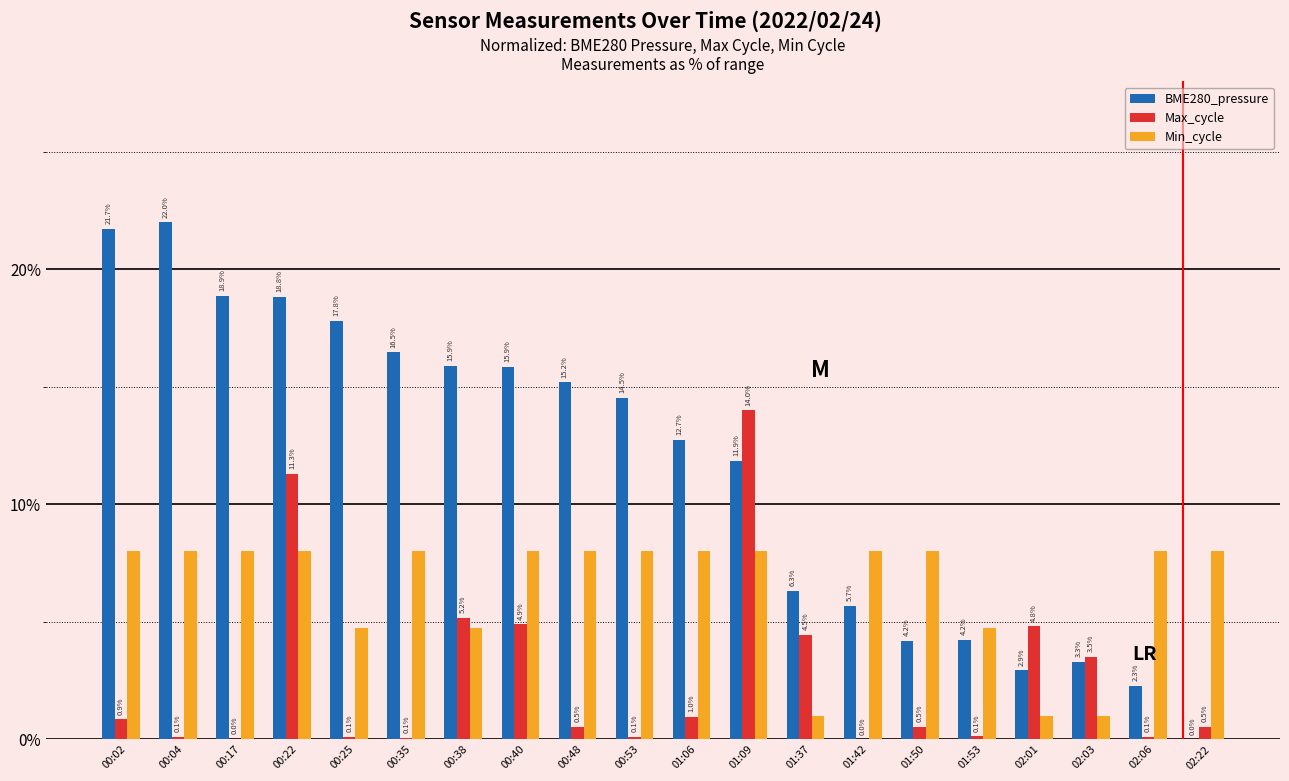

What is the sum of all Max_cycle values?

52.1